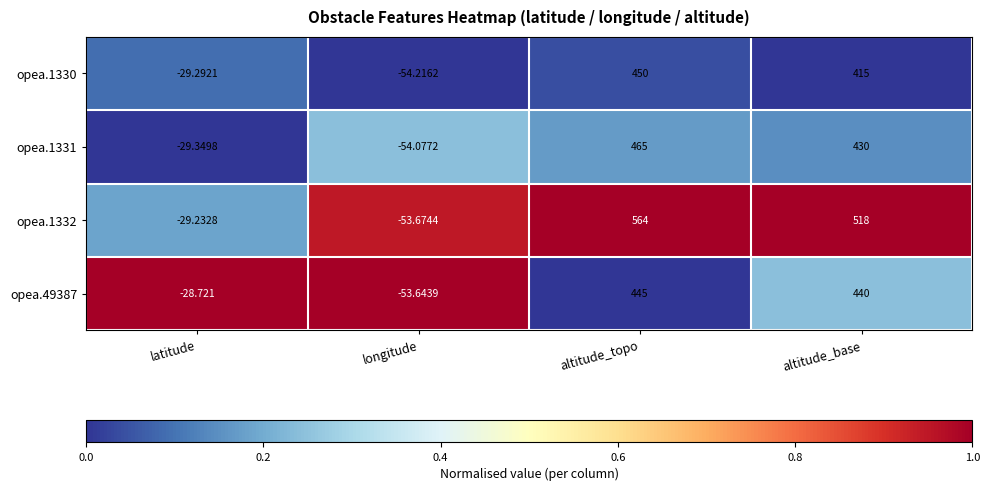

List the labels in order of opea.1330 value, smallest first.

longitude, latitude, altitude_base, altitude_topo